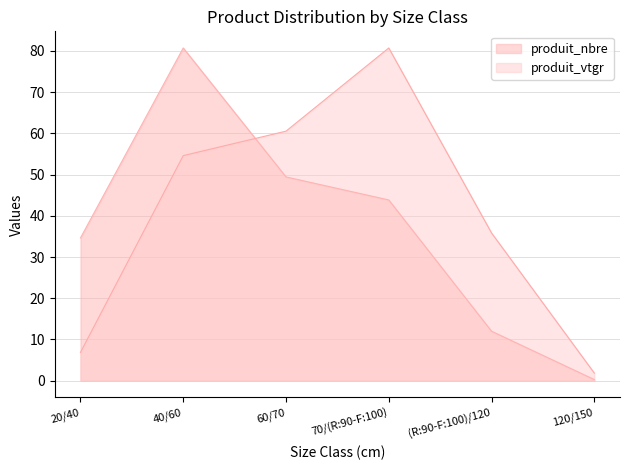

The produit_vtgr series shows 80.7 at 70/(R:90-F:100). True or false?

True